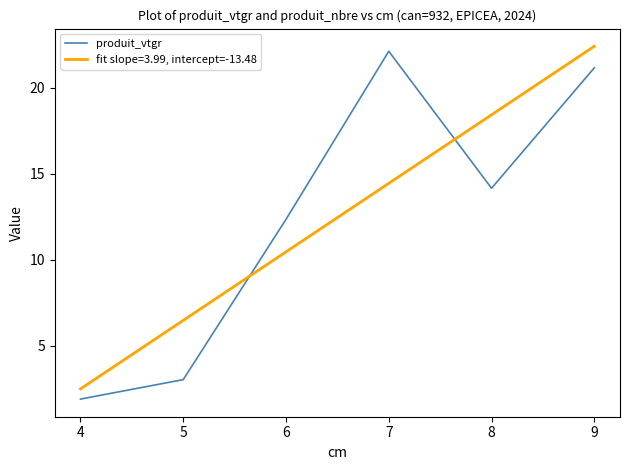

Rank the series by their maximum value, from highest to lowest.

fit slope=3.99, intercept=-13.48, produit_vtgr